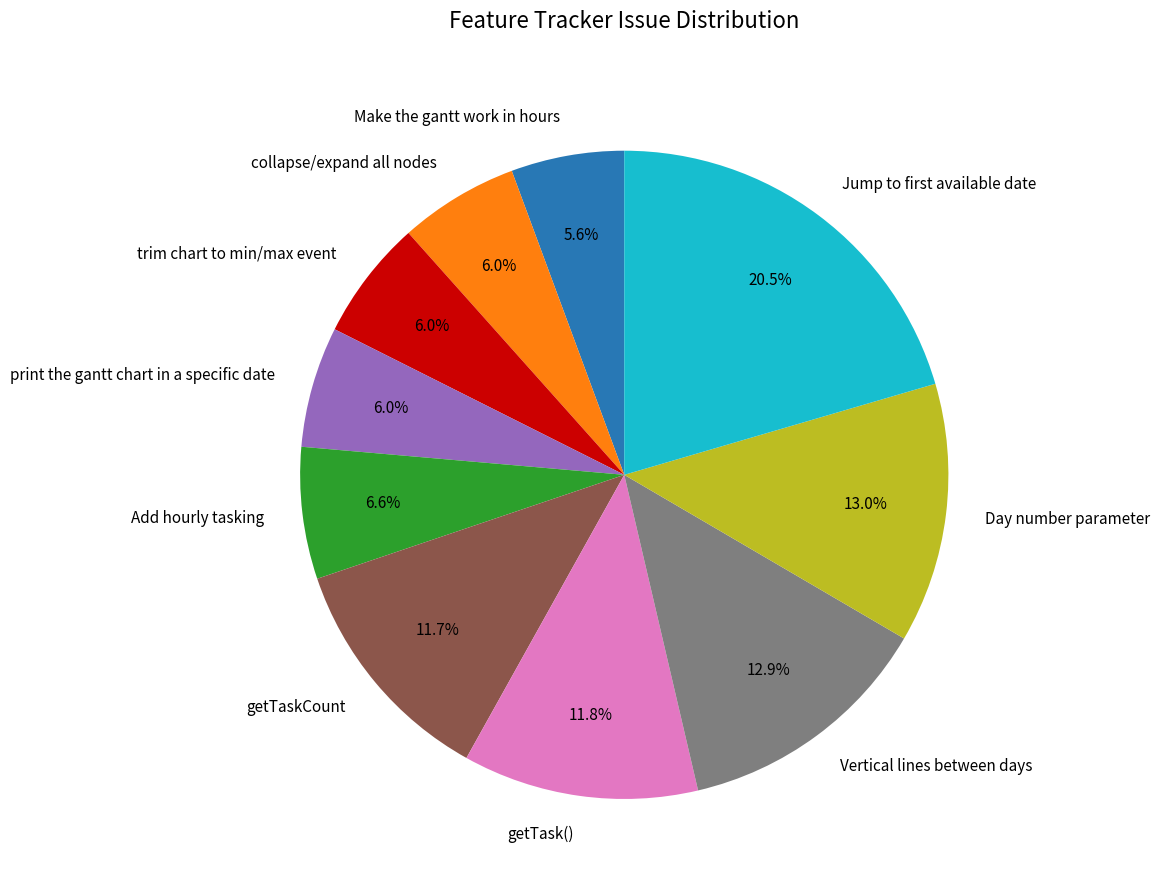

To the nearest percent, what portion does getTaskCount represent?

12%